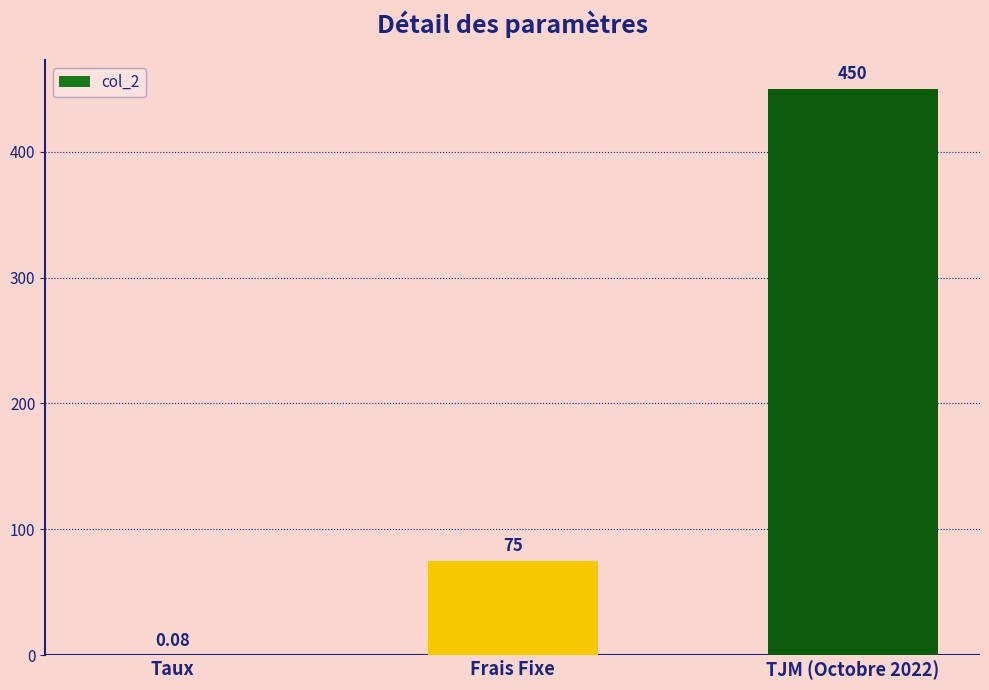

At which label is the value closest to 225?

Frais Fixe